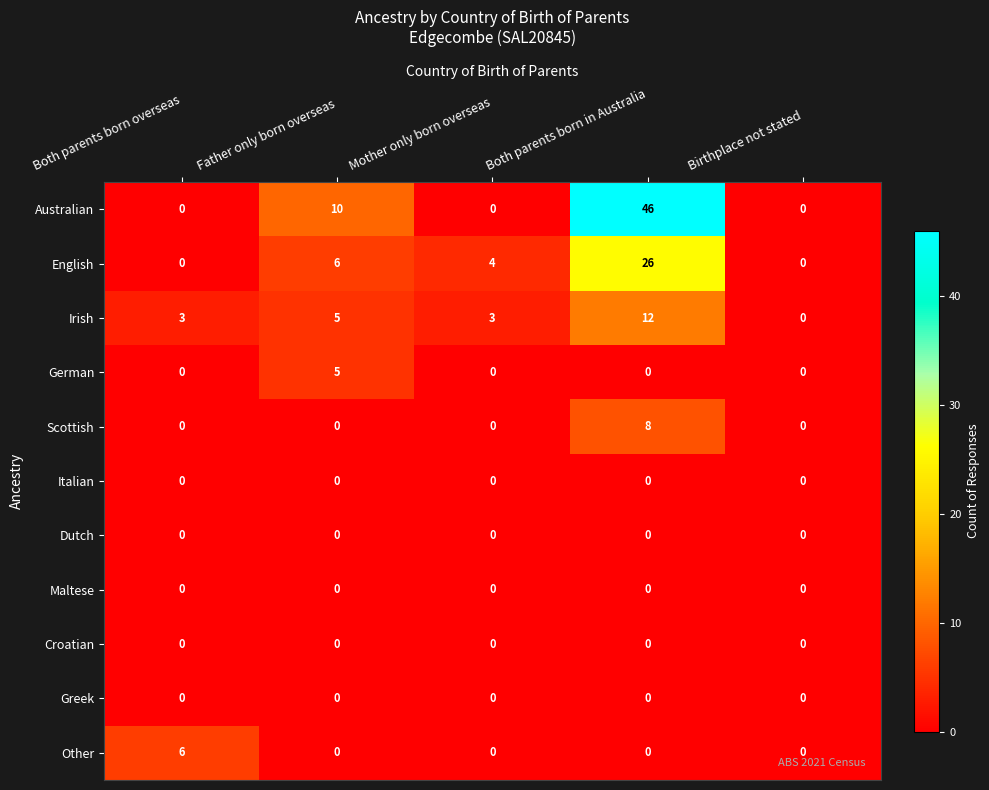

Between Both parents born in Australia and Birthplace not stated, which series saw the biggest shift?

Australian